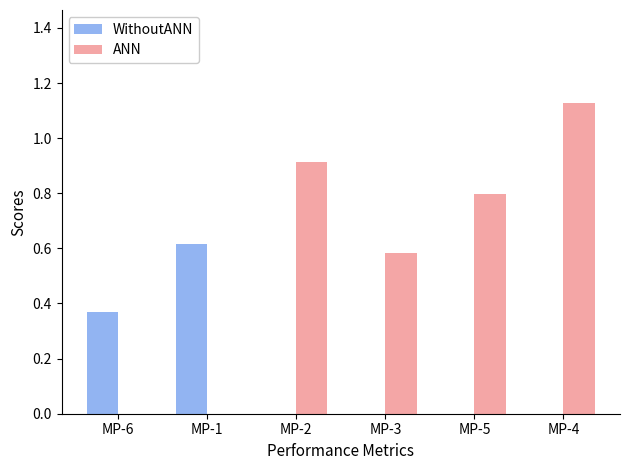

Between MP-3 and MP-5, which series saw the biggest shift?

ANN